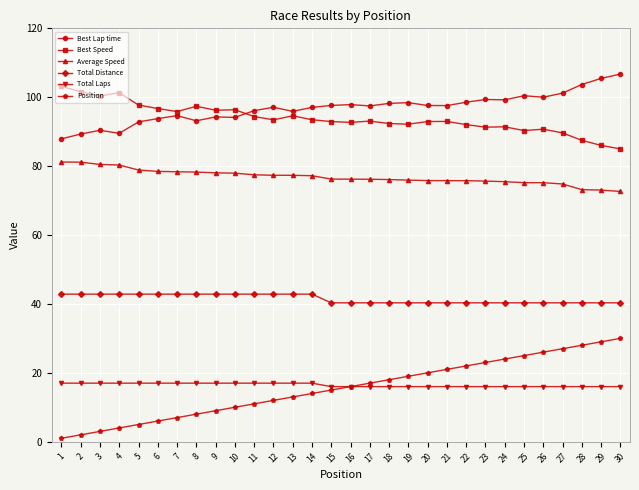

What is the difference between the Best Lap time values at 7 and 19?

3.8